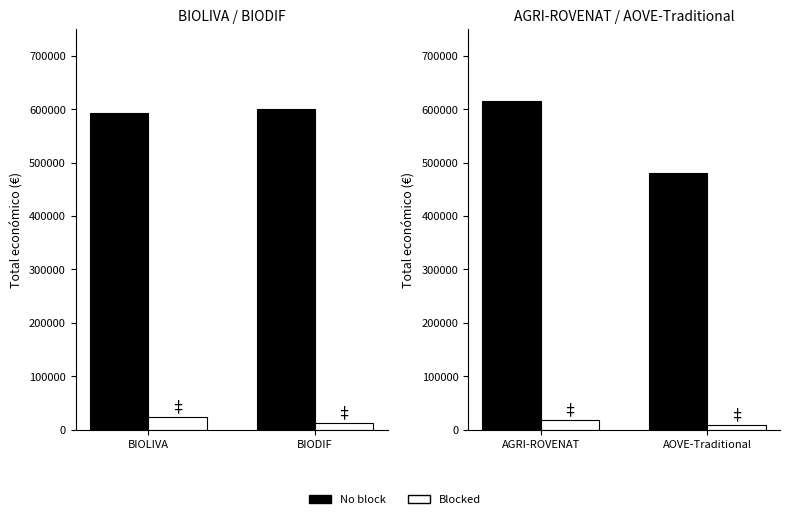

Count the number of categories in the chart.

2